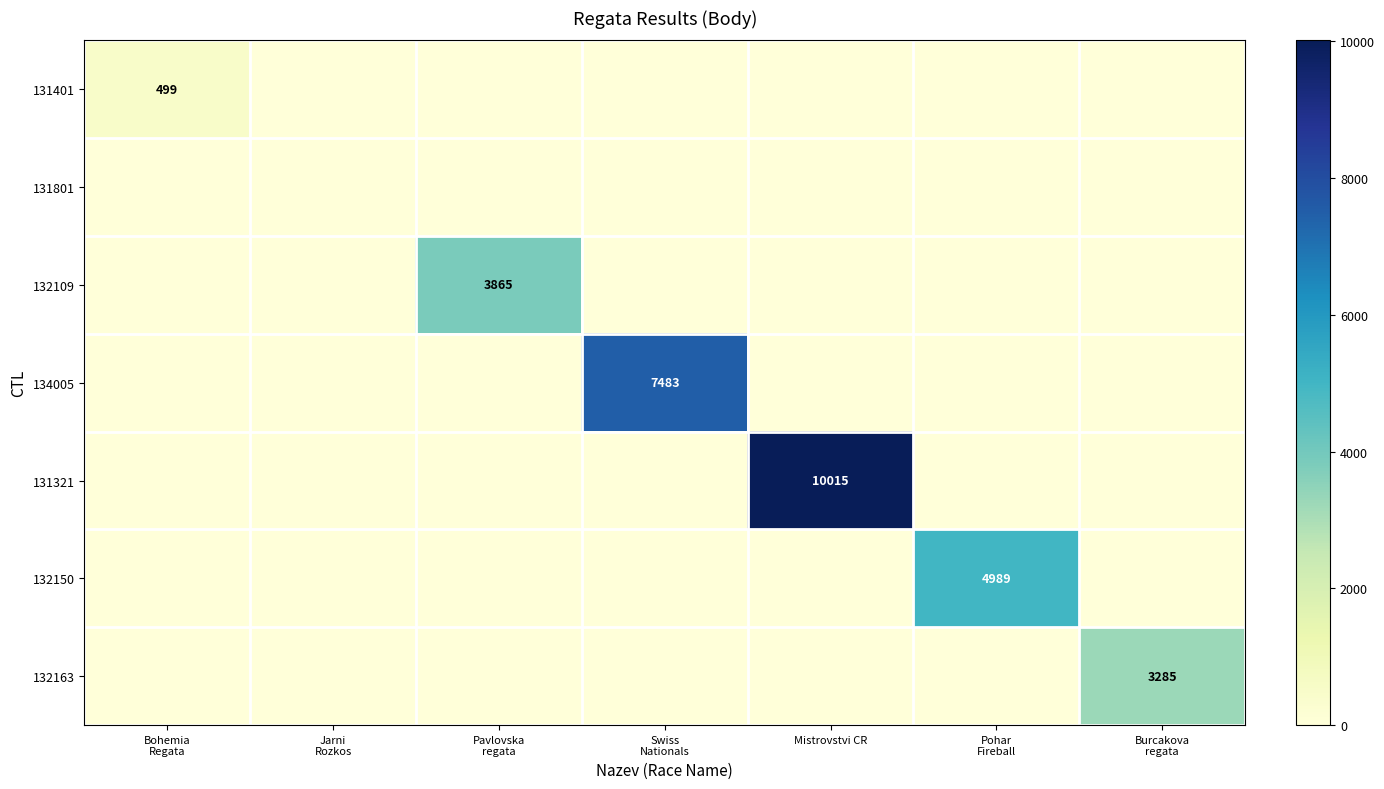

The value of 131321 at Mistrovstvi CR is 10015. True or false?

True